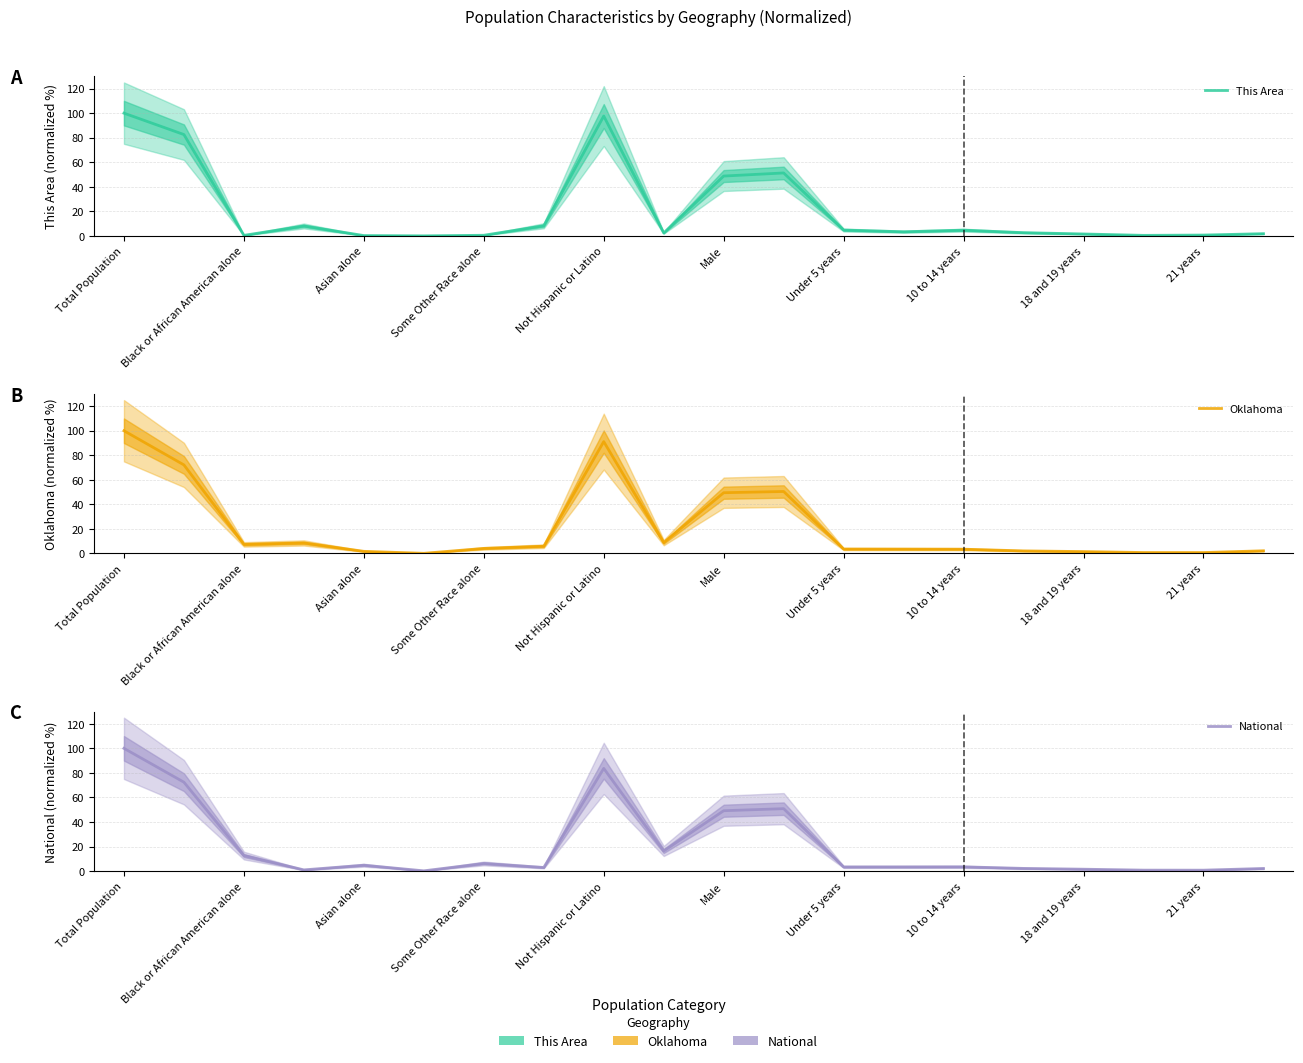

How many interior local valleys does the National series have?

6